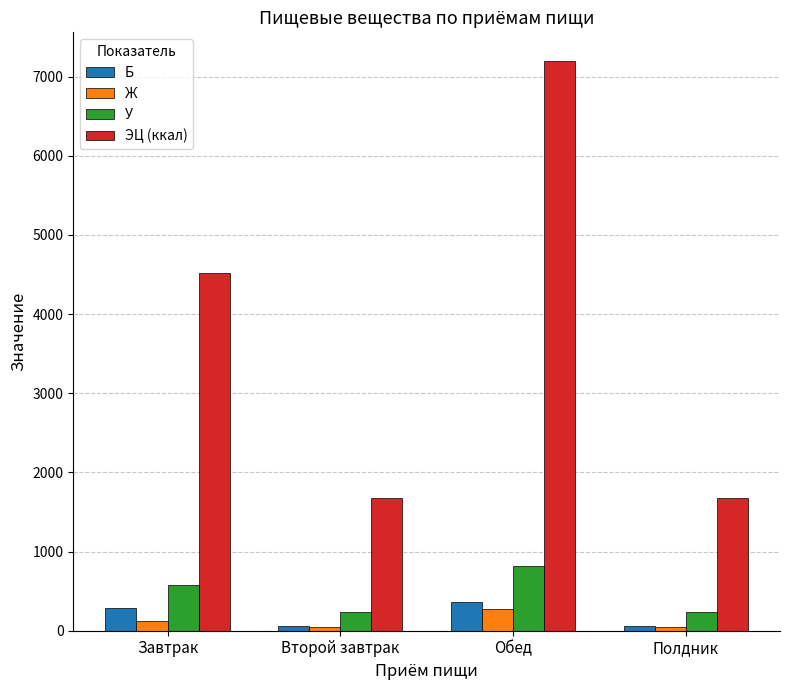

How many categories are shown in the chart?

4